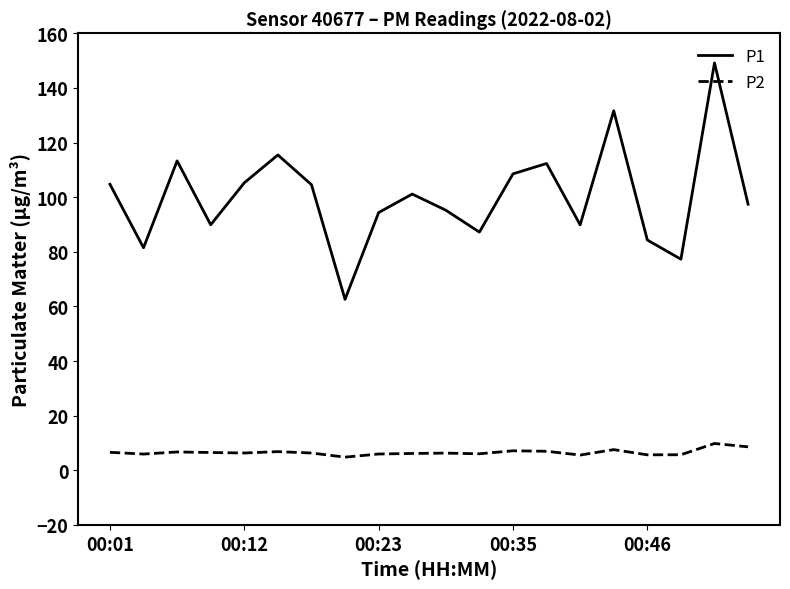

True or false: P1 and P2 intersect in this chart.

False